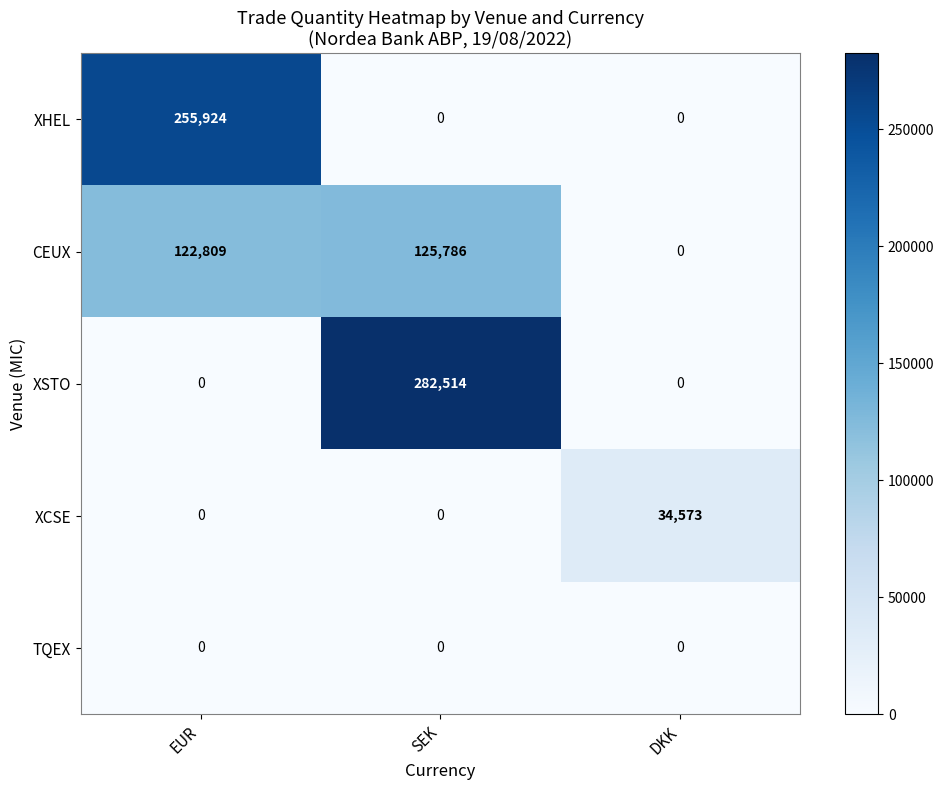

The value of XCSE at DKK is 34573. True or false?

True